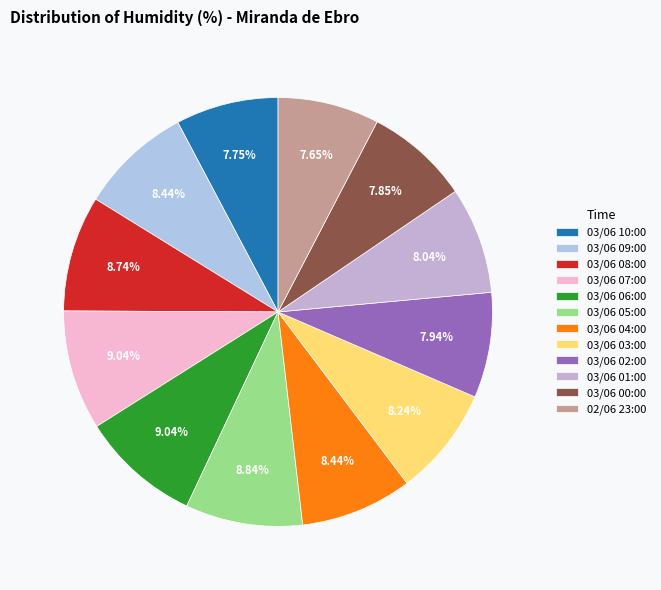

How many segments does this pie chart have?

12